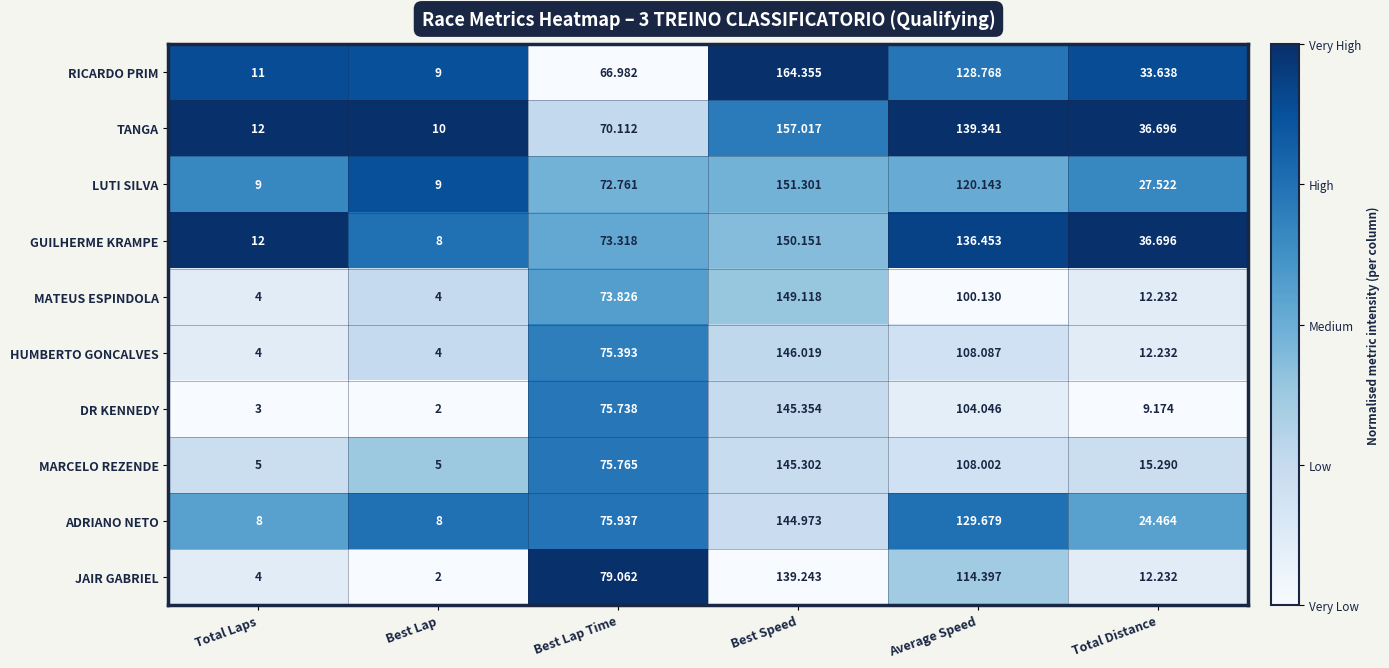

What is the maximum value shown in the chart?

164.4